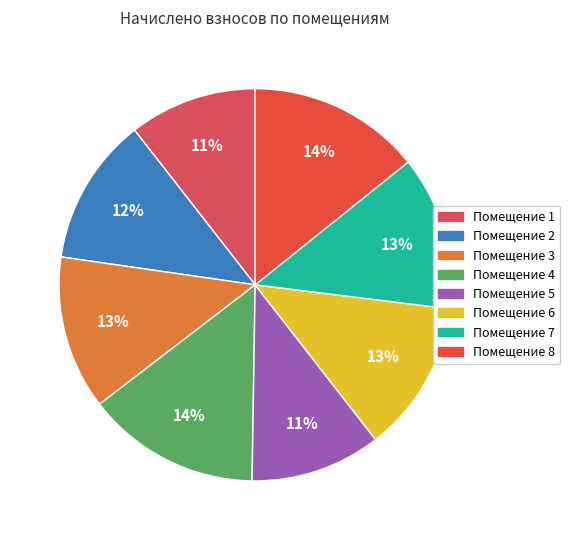

Which category has the biggest portion of the pie?

4